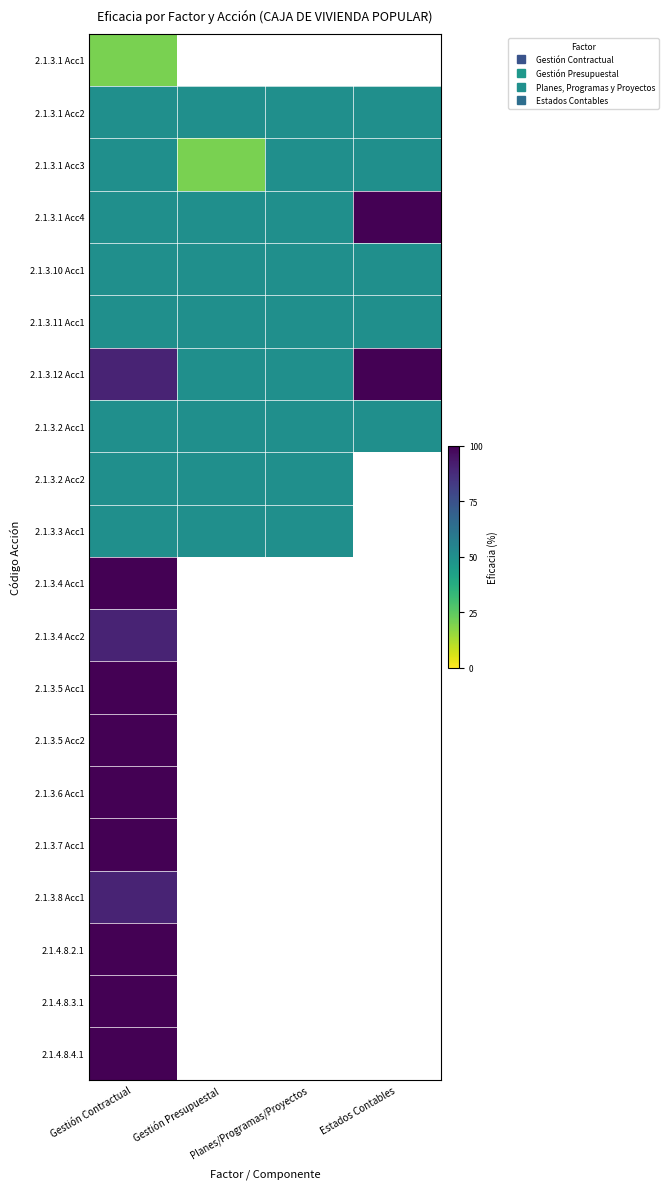

Which has a higher value, Gestión Contractual or Estados Contables?

Estados Contables